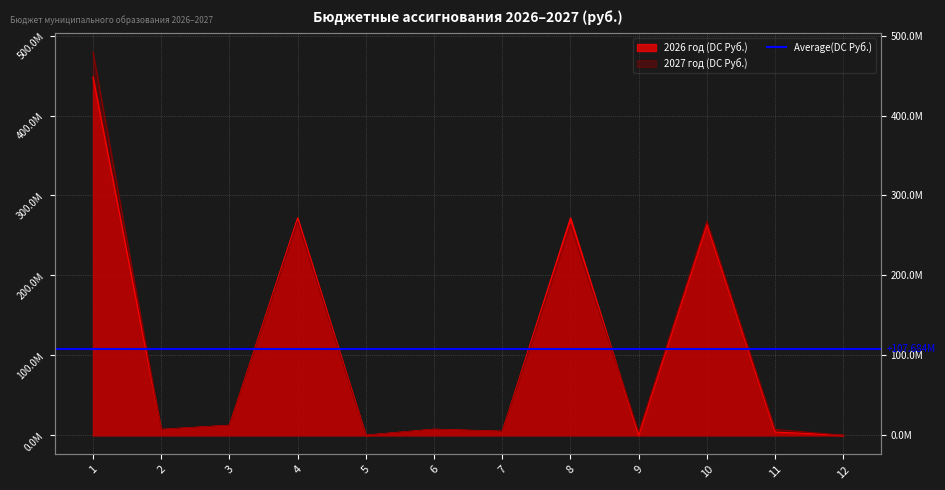

Which series has the largest total across all categories?

2027 год (руб.)